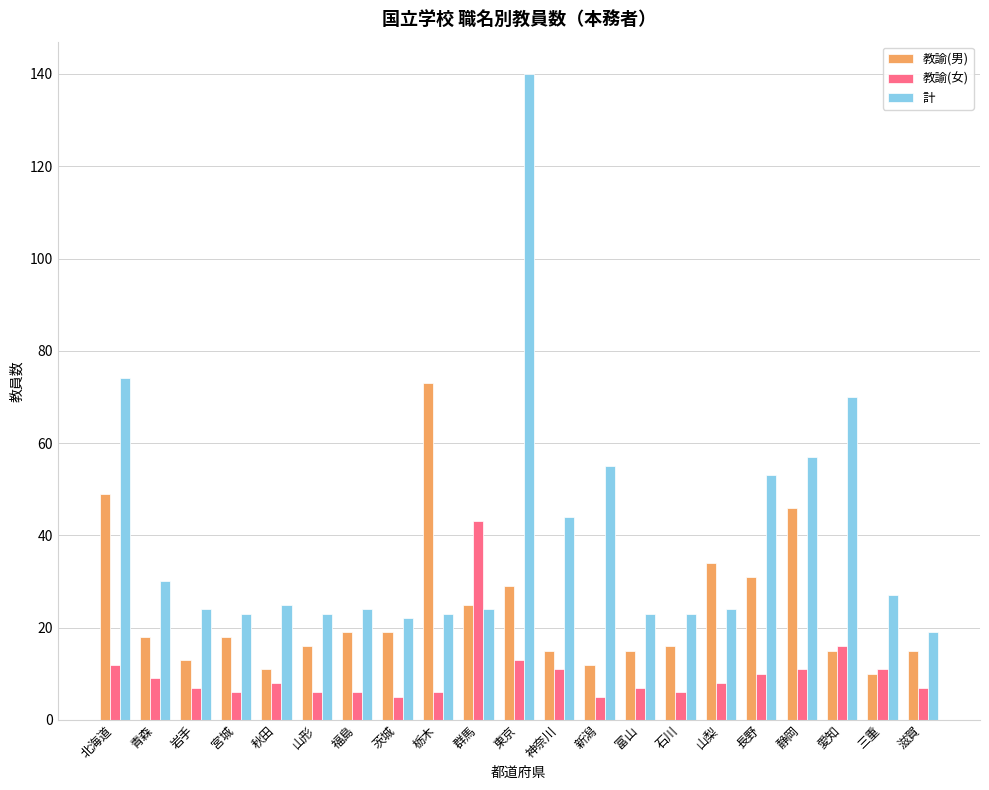

Is it true that 教諭(男) equals 18 at 宮城?

True